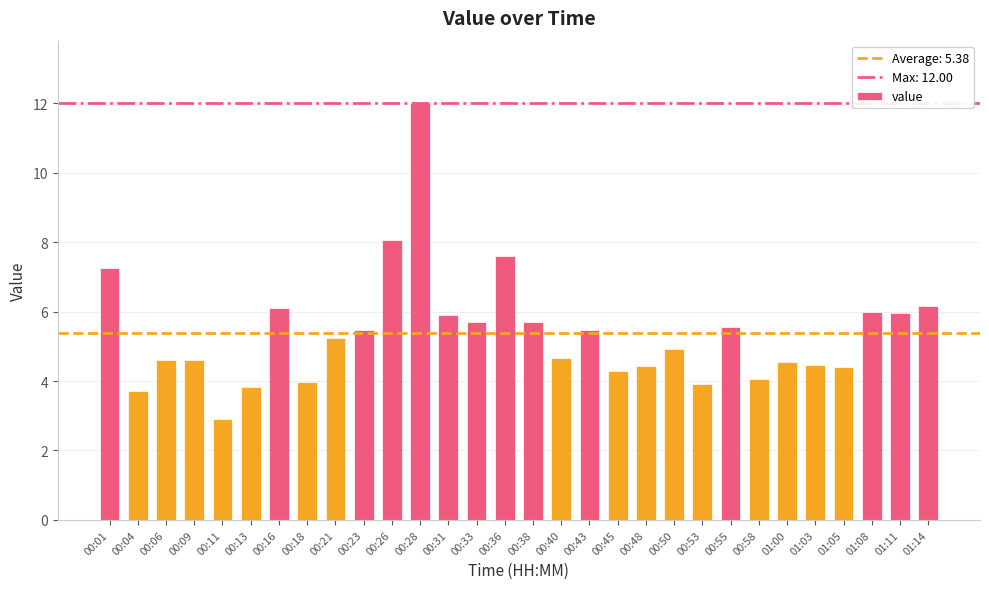

What is the change in value from 00:21 to 00:48?

-0.8